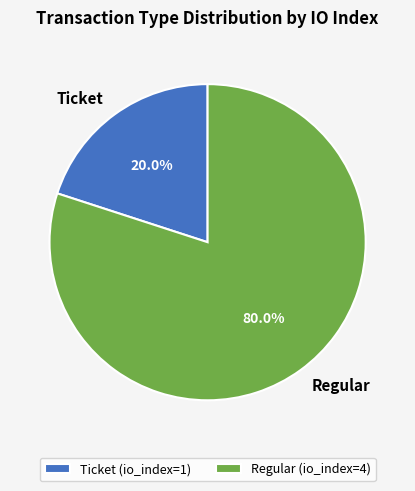

Which has a higher value, Ticket or Regular?

Regular